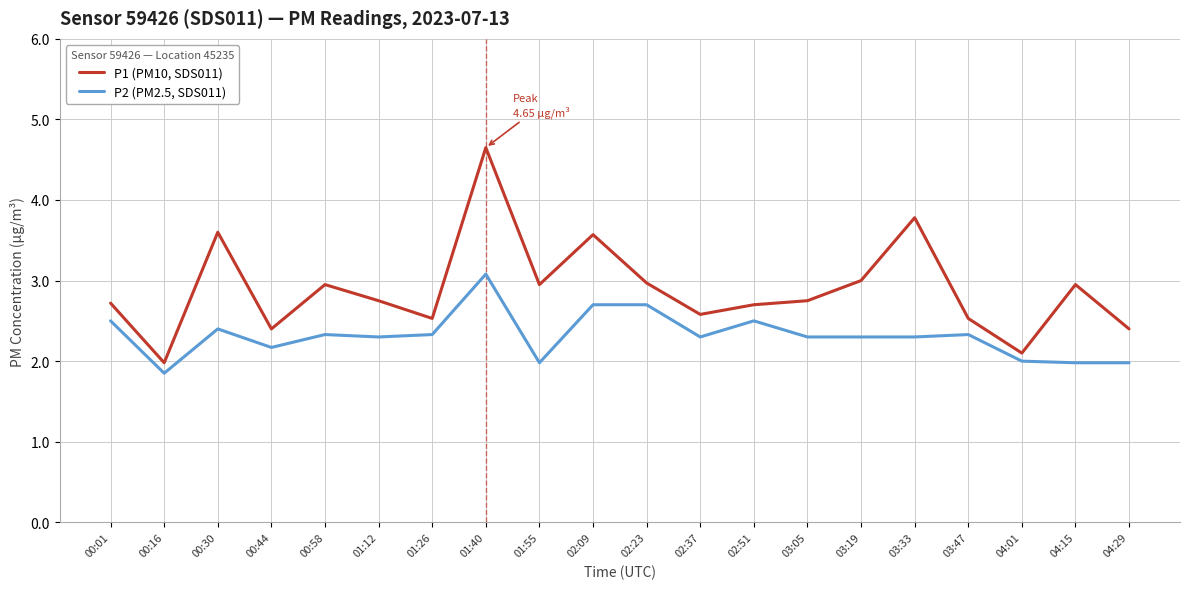

What are all the series names shown in the legend?

P1 (PM10, SDS011), P2 (PM2.5, SDS011)